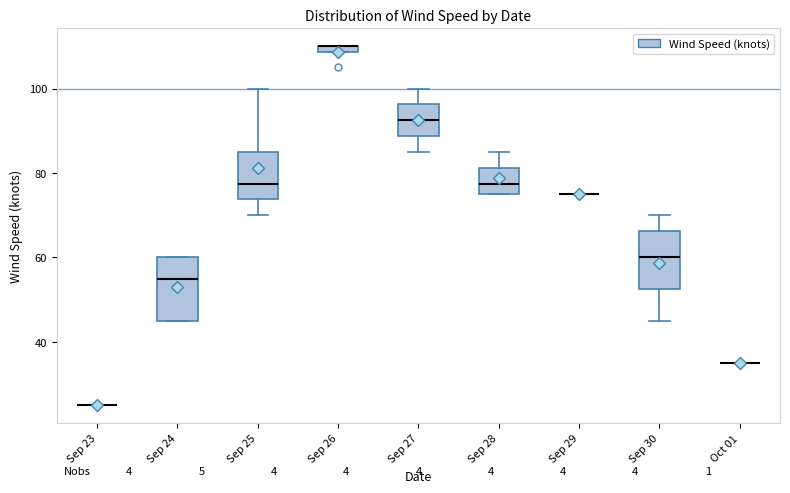

Where does the lower whisker of the box for Sep 25 end on the y-axis? The values are not printed on the chart, so give them approximately, as read against the axis.

70